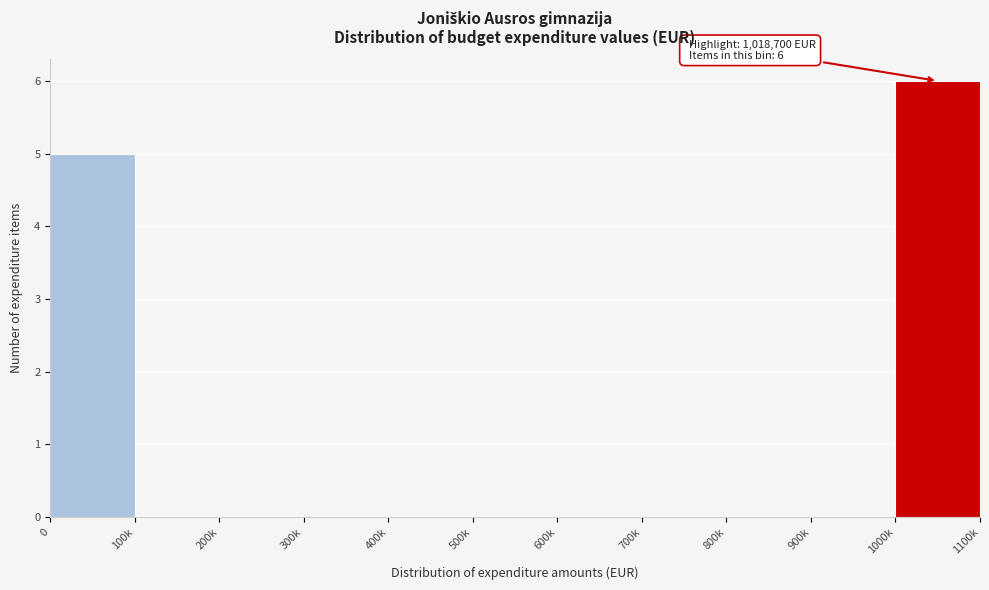

Reading right to left, transcribe all the data shown in this chart.

1000k=6	900k=0	800k=0	700k=0	600k=0	500k=0	400k=0	300k=0	200k=0	100k=0	0=5